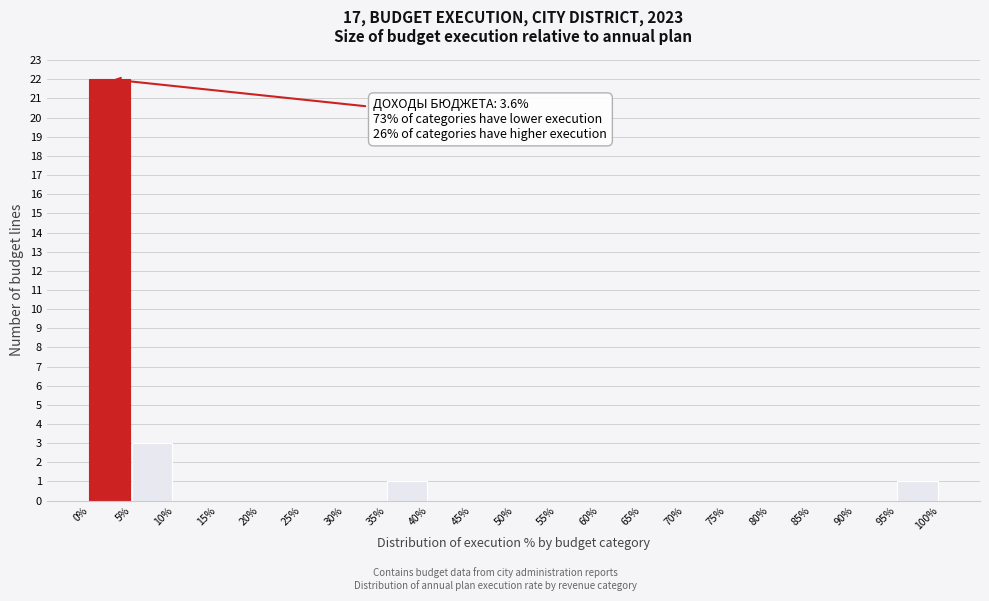

Reading left to right, transcribe all the data shown in this chart.

0%=22	5%=3	10%=0	15%=0	20%=0	25%=0	30%=0	35%=1	40%=0	45%=0	50%=0	55%=0	60%=0	65%=0	70%=0	75%=0	80%=0	85%=0	90%=0	95%=1